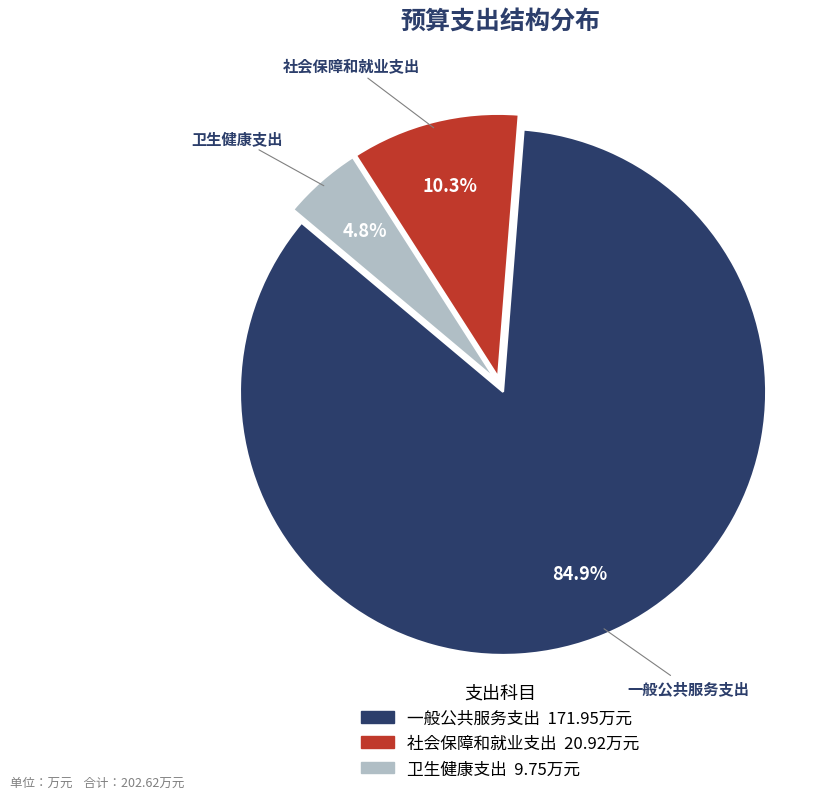

To the nearest percent, what is the combined percentage of 卫生健康支出 and 社会保障和就业支出?

15%